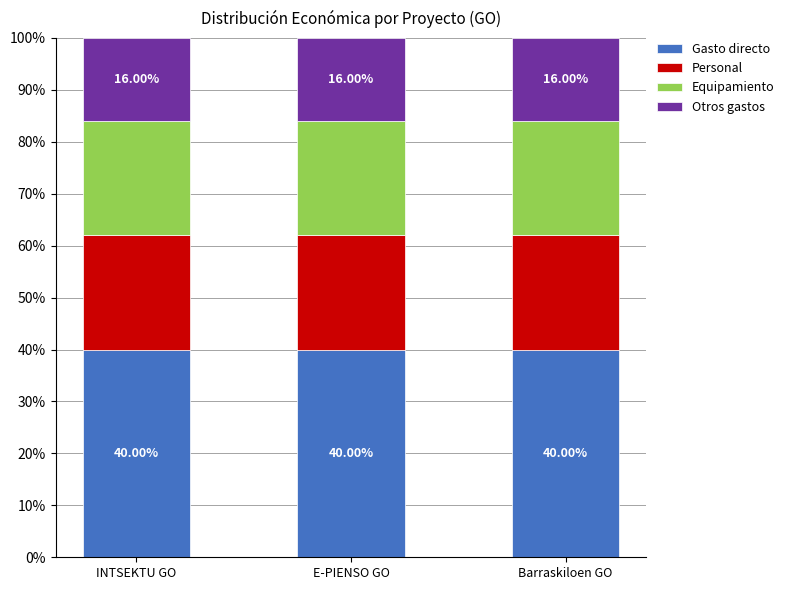

What is the total value across all series at Barraskiloen GO?

100